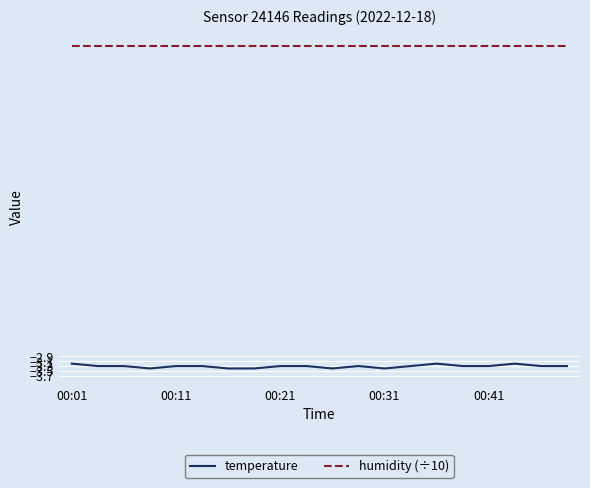

True or false: humidity (÷10) and temperature cross at least once.

False